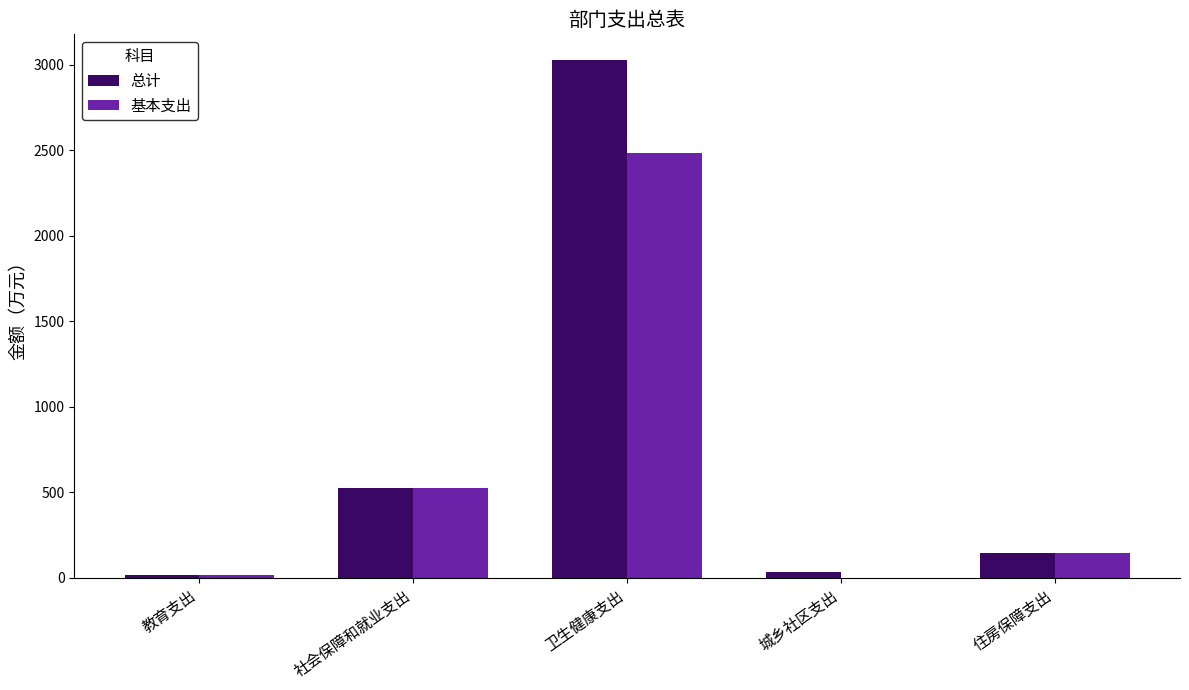

What is the sum of the 总计 values at 教育支出 and 社会保障和就业支出?

541.4